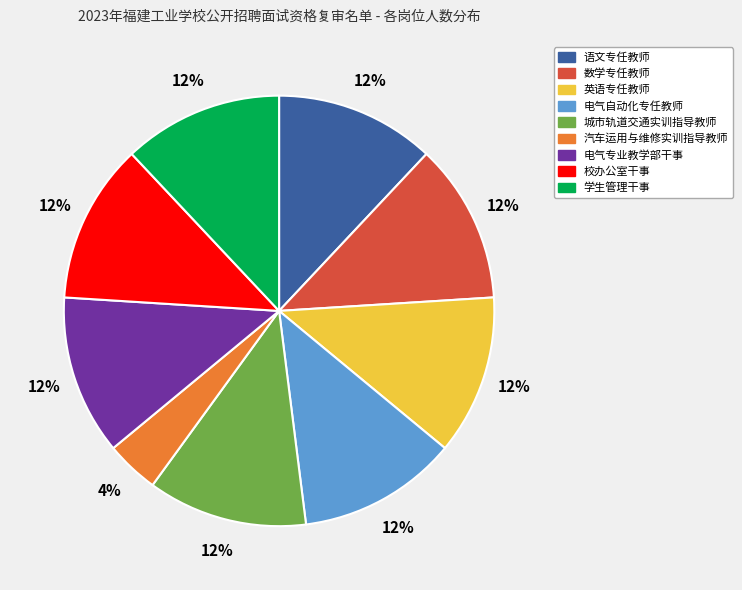

Do 电气专业教学部干事 and 电气自动化专任教师 together represent more than half of the pie?

No